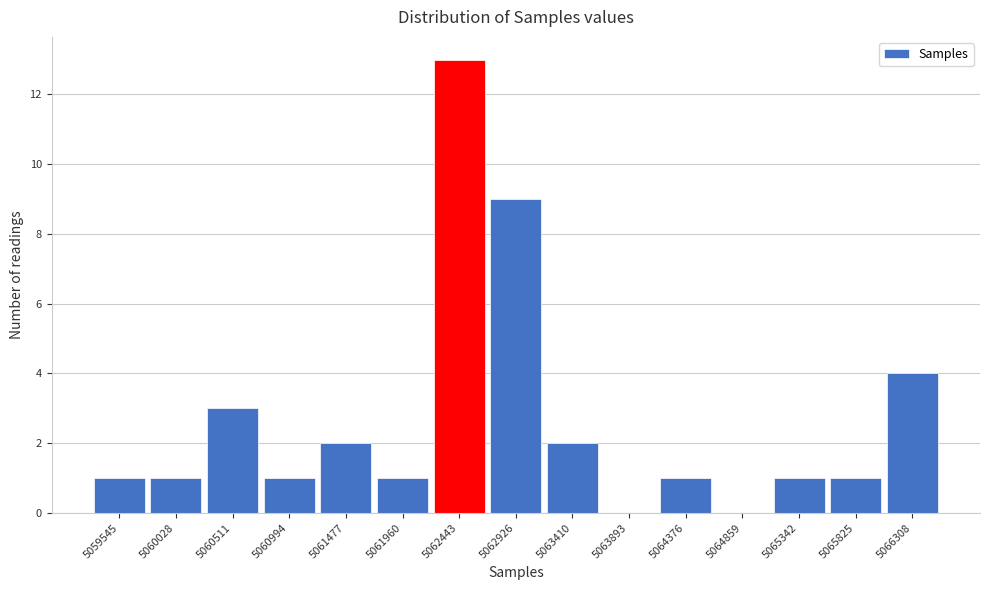

Reading right to left, what are all the values shown in this chart?

5066308=4	5065825=1	5065342=1	5064859=0	5064376=1	5063893=0	5063410=2	5062926=9	5062443=13	5061960=1	5061477=2	5060994=1	5060511=3	5060028=1	5059545=1